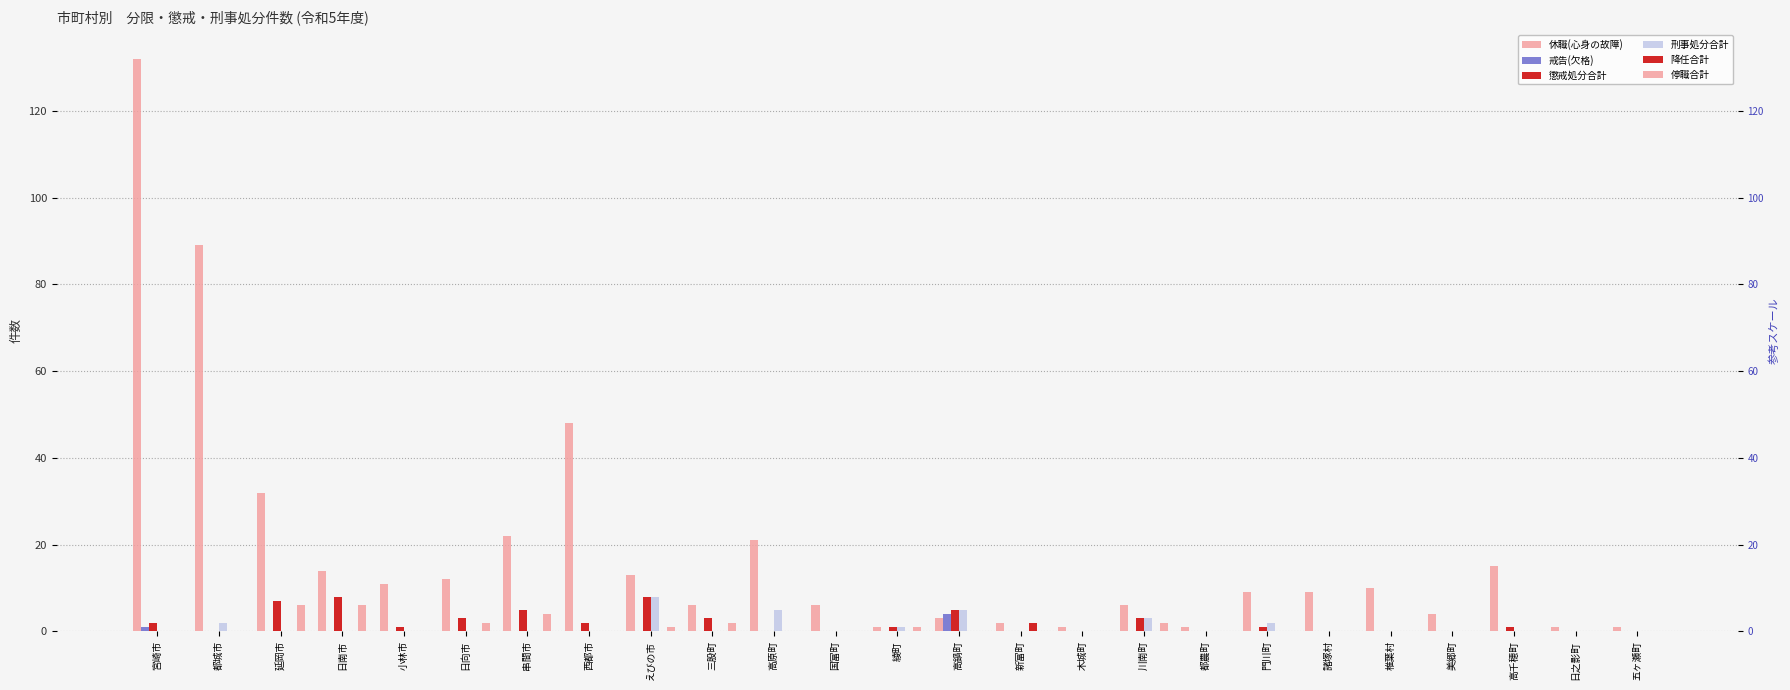

What is the highest value of the 戒告(欠格) series?

4